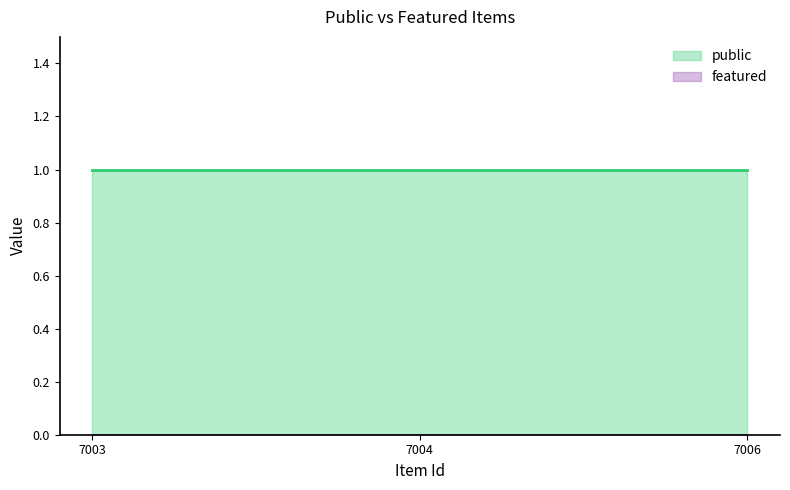

Is it true that public equals 1 at 7003?

True